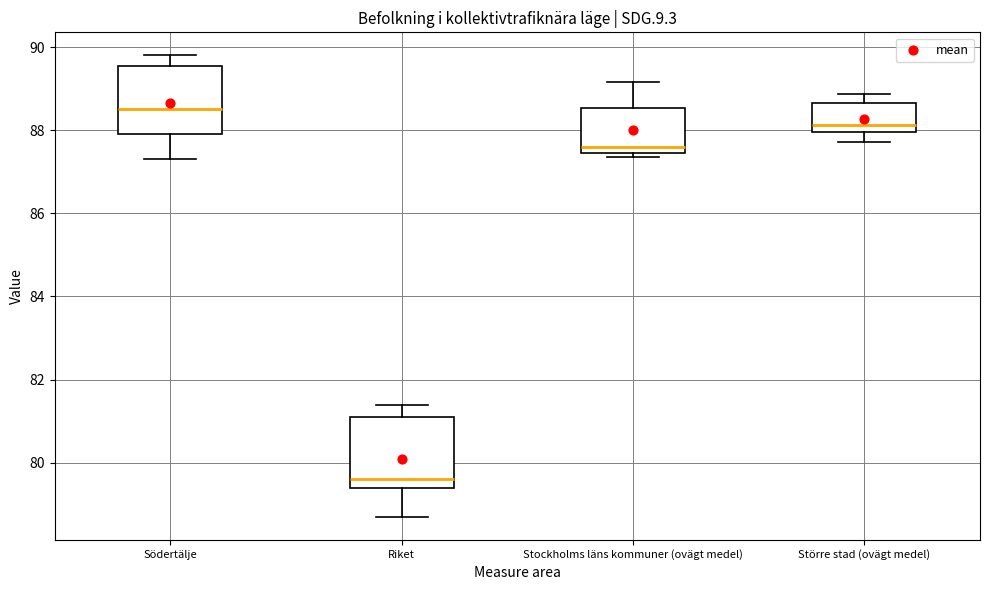

Reading left to right, read every box against the y-axis: the position of its median line, the range the box covers, and the ends of its whiskers. The values are not printed on the chart, so give them approximately, as read against the axis.

Södertälje: median 88.6, box 88.0 to 89.6, whiskers 87.4 to 89.8
Riket: median 79.6, box 79.4 to 81.2, whiskers 78.8 to 81.4
Stockholms läns kommuner (ovägt medel): median 87.6, box 87.4 to 88.6, whiskers 87.4 (just below the box's lower edge) to 89.2
Större stad (ovägt medel): median 88.2, box 88.0 to 88.6, whiskers 87.8 to 88.8